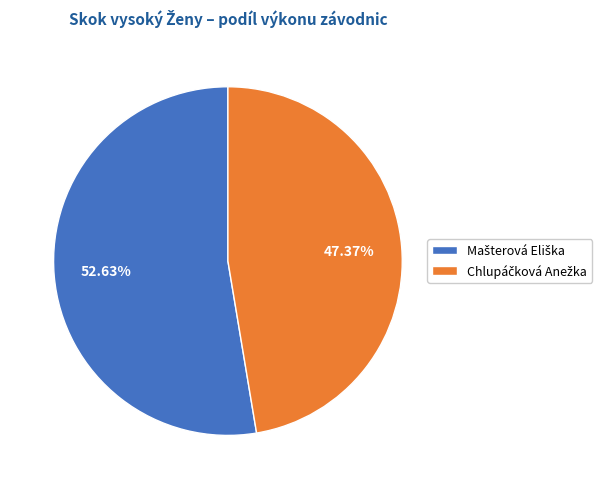

What is the majority slice?

Mašterová Eliška